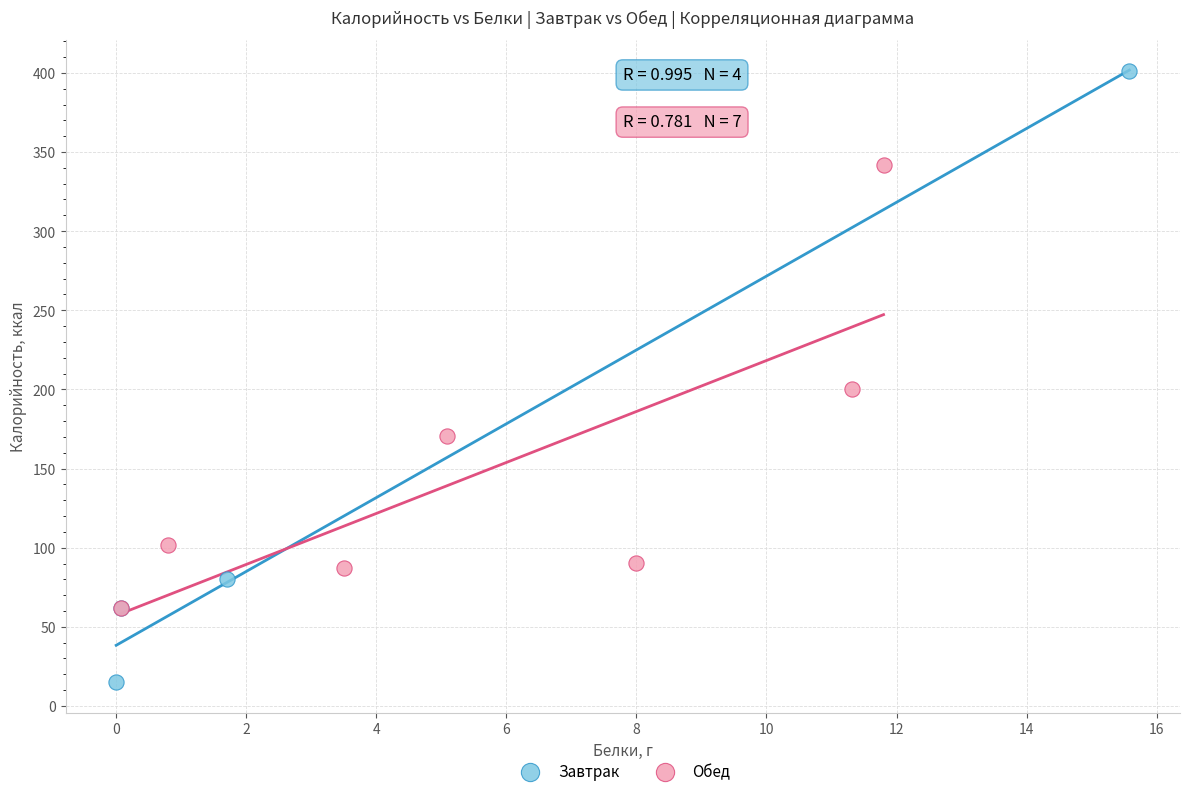

Which series reaches the minimum Y coordinate?

Завтрак